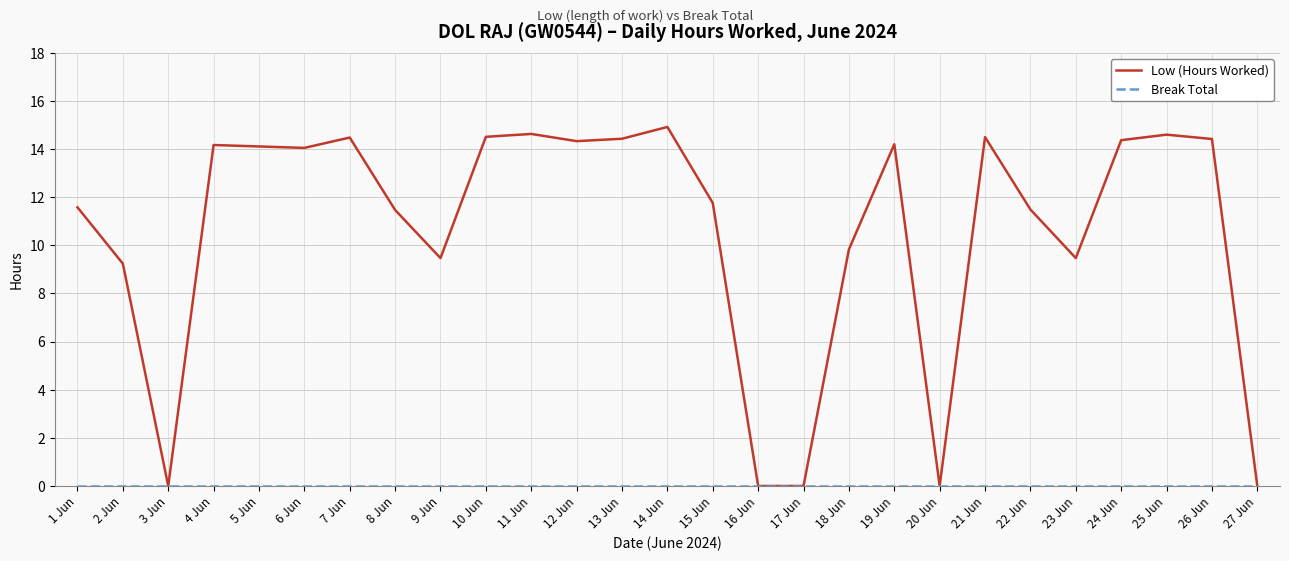

What position from the left is 10 Jun?

10